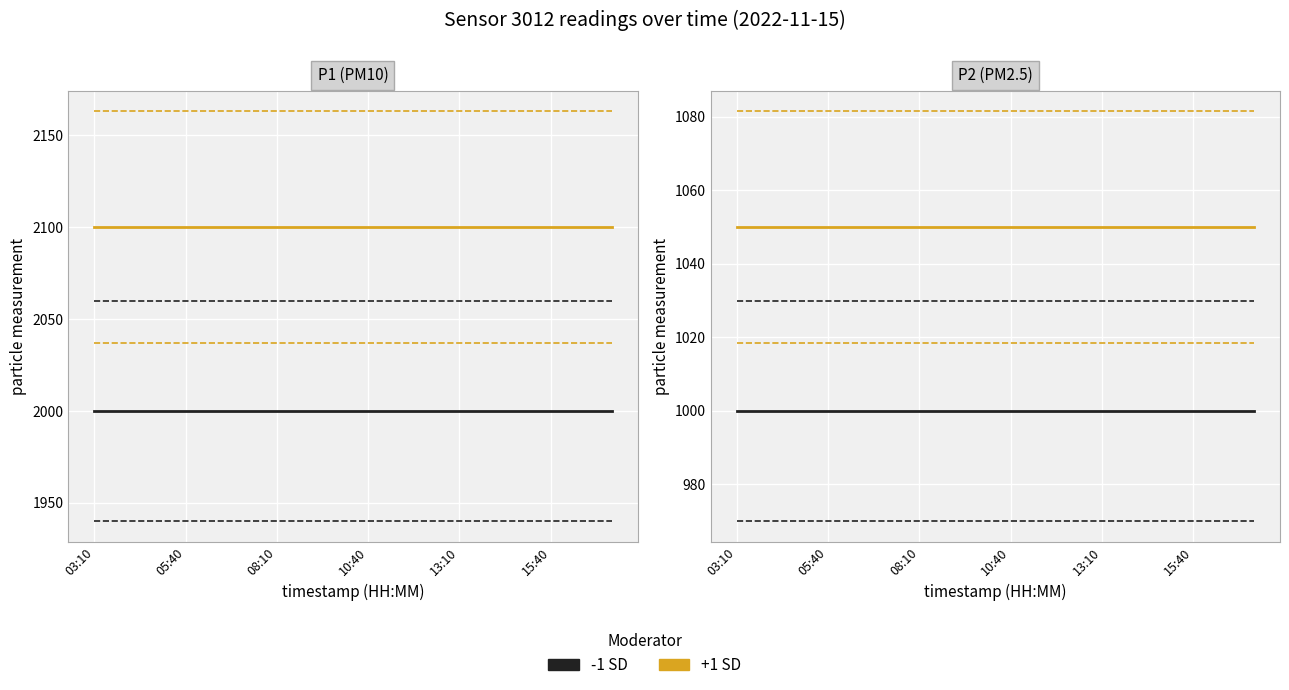

True or false: -1 SD and +1 SD intersect in this chart.

False